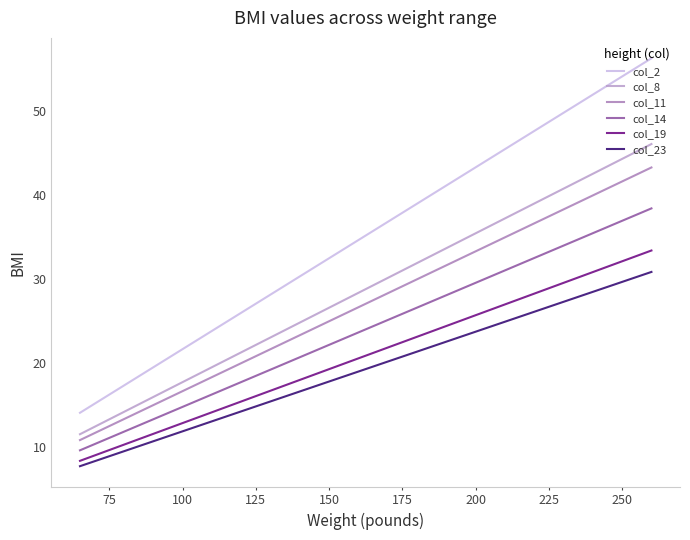

True or false: col_14 and col_19 intersect in this chart.

False